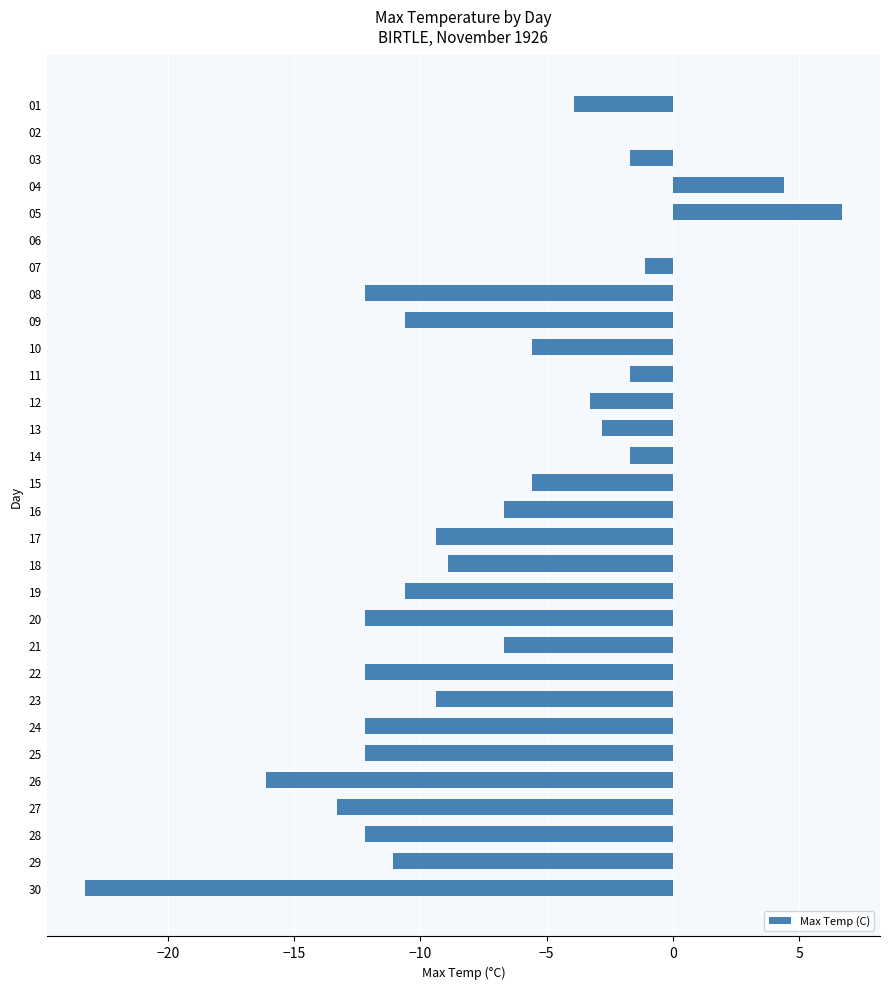

Which category has the highest value across all series?

05